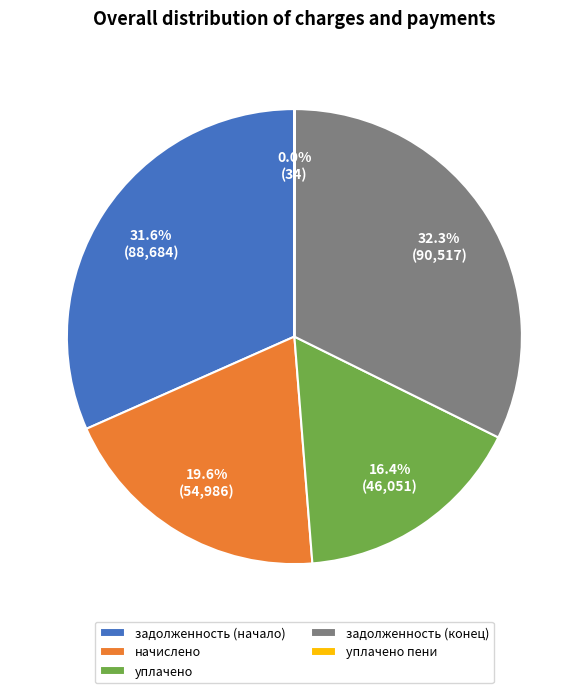

What percentage is NOT represented by задолженность (конец)?

67.7%